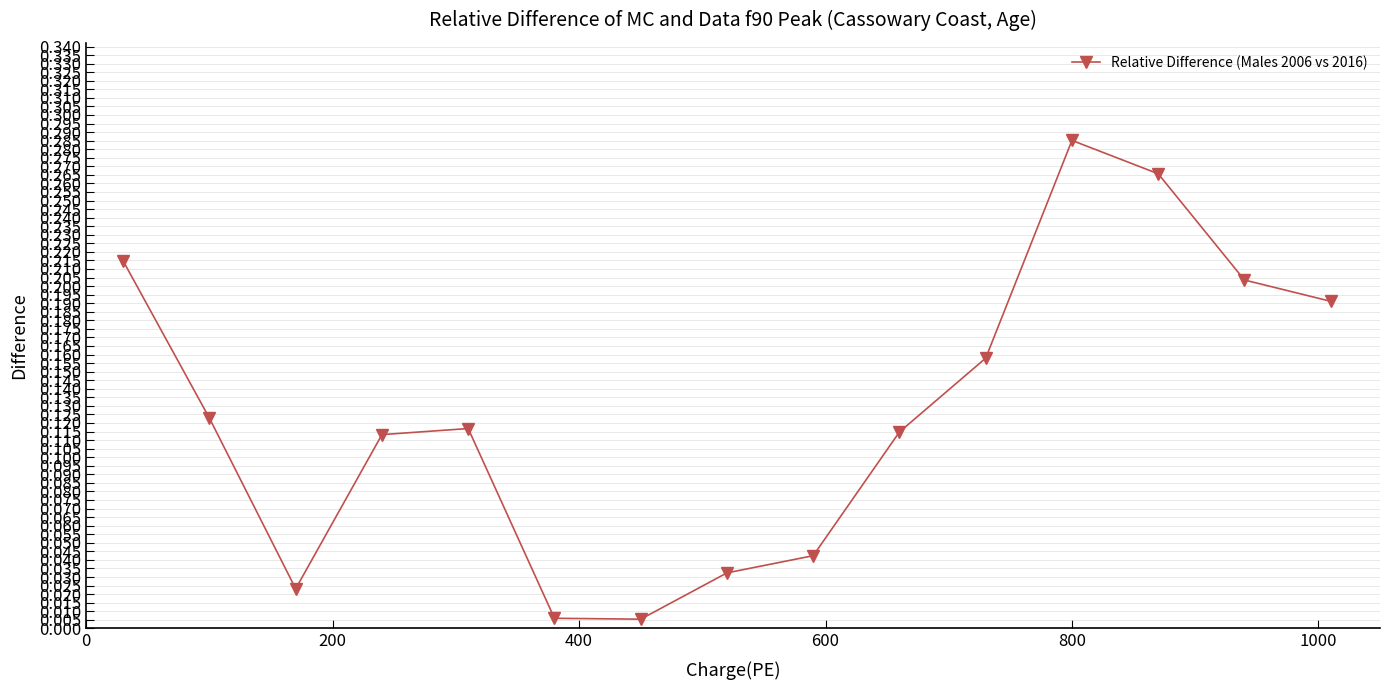

How many interior local peaks (higher than both neighbors) does the data have?

2